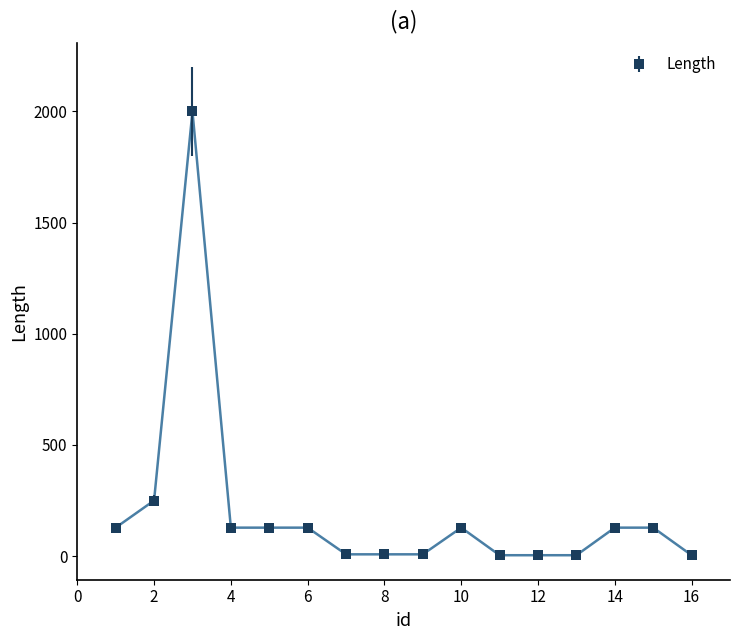

What is the difference between the second highest and second lowest values?

246